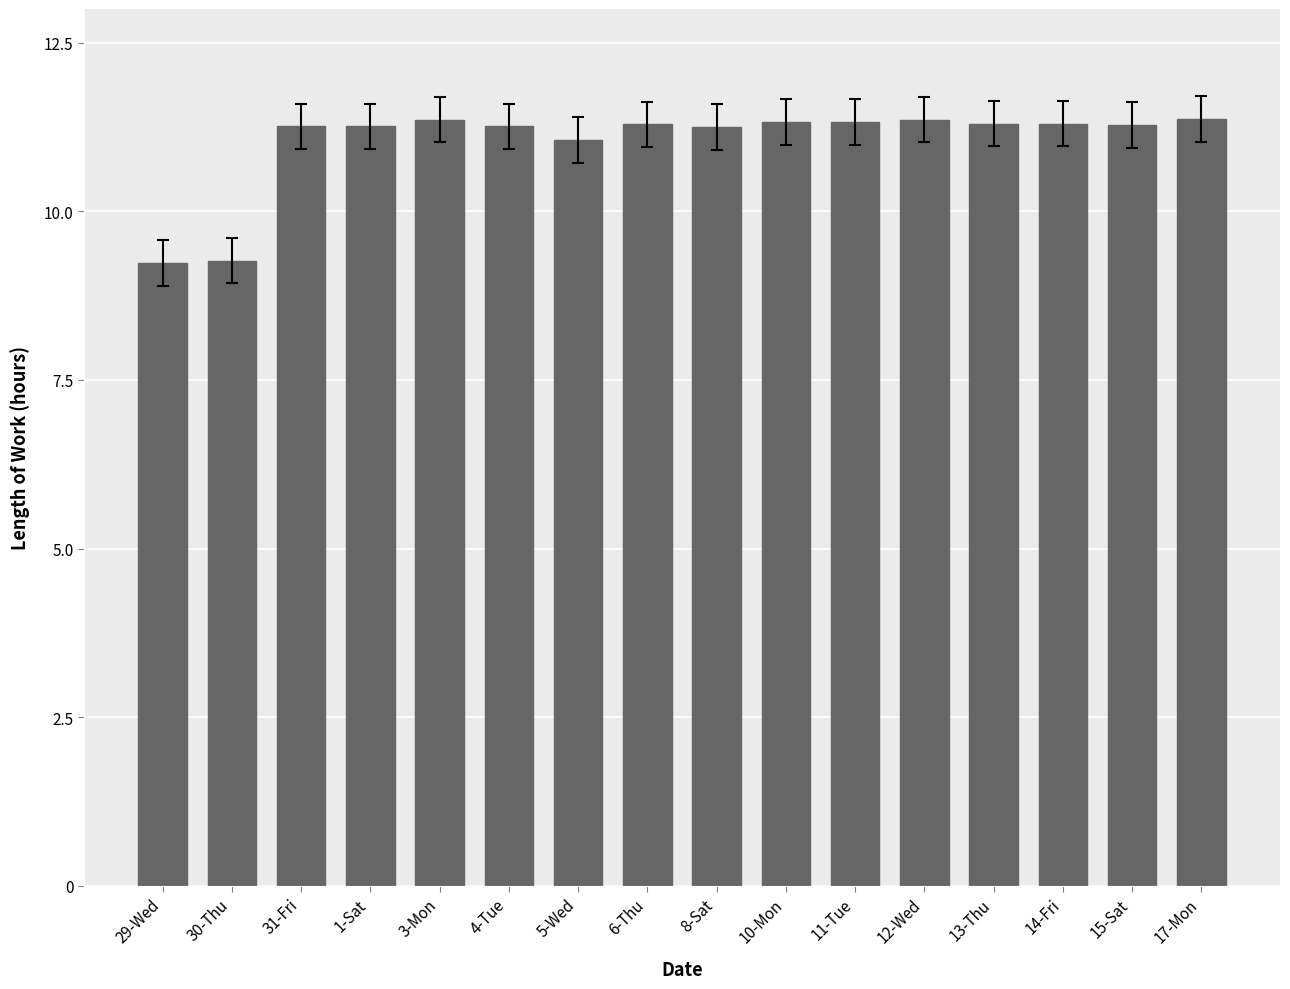

Are the bars grouped side by side (vs. stacked)?

No